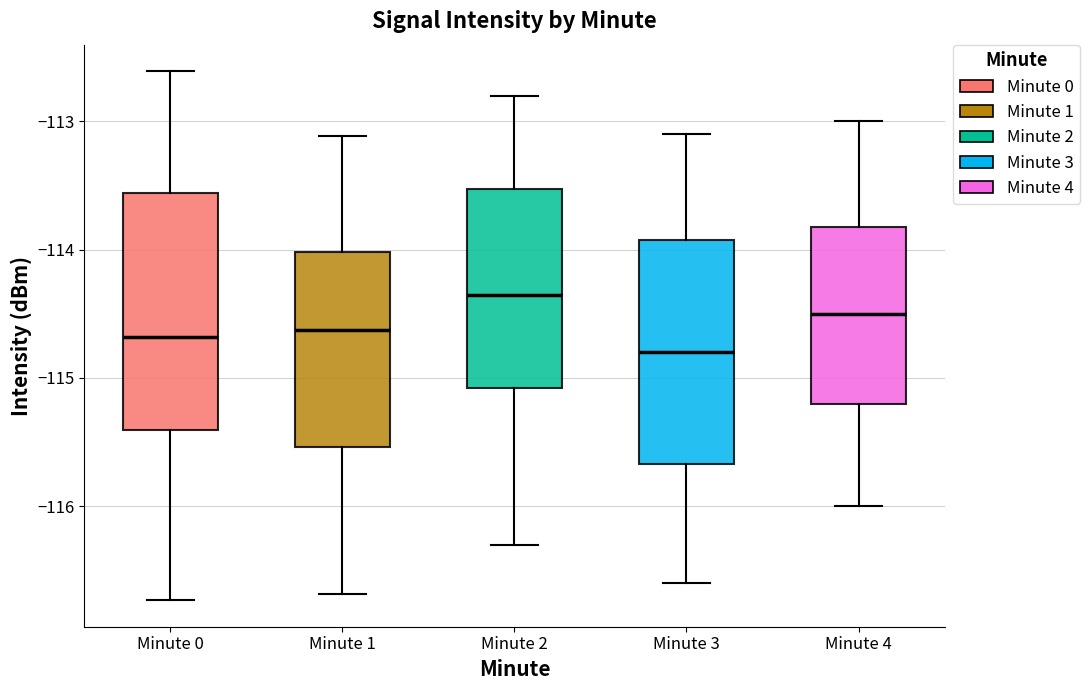

Reading left to right, read every box against the y-axis: the position of its median line, the range the box covers, and the ends of its whiskers. The values are not printed on the chart, so give them approximately, as read against the axis.

Minute 0: median -114.7, box -115.4 to -113.6, whiskers -116.7 to -112.6
Minute 1: median -114.6, box -115.5 to -114.0, whiskers -116.7 to -113.1
Minute 2: median -114.3, box -115.1 to -113.5, whiskers -116.3 to -112.8
Minute 3: median -114.8, box -115.7 to -113.9, whiskers -116.6 to -113.1
Minute 4: median -114.5, box -115.2 to -113.8, whiskers -116.0 to -113.0